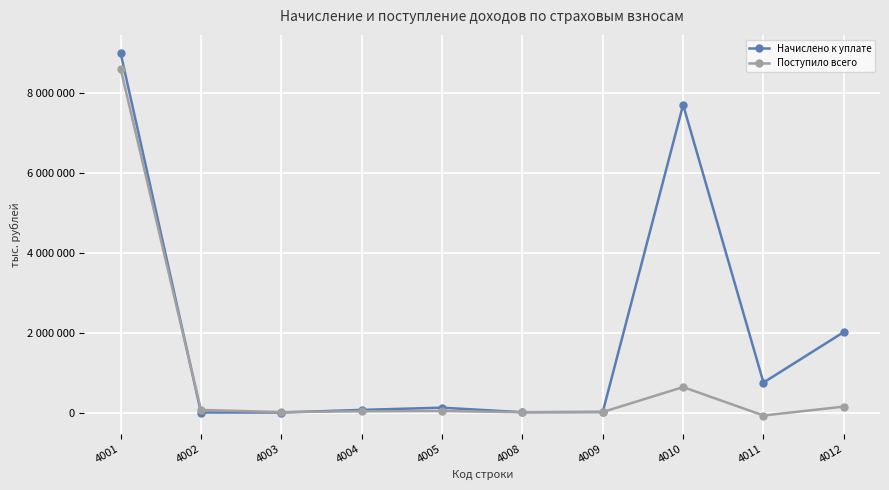

Rank the series by their maximum value, from lowest to highest.

Поступило всего, Начислено к уплате